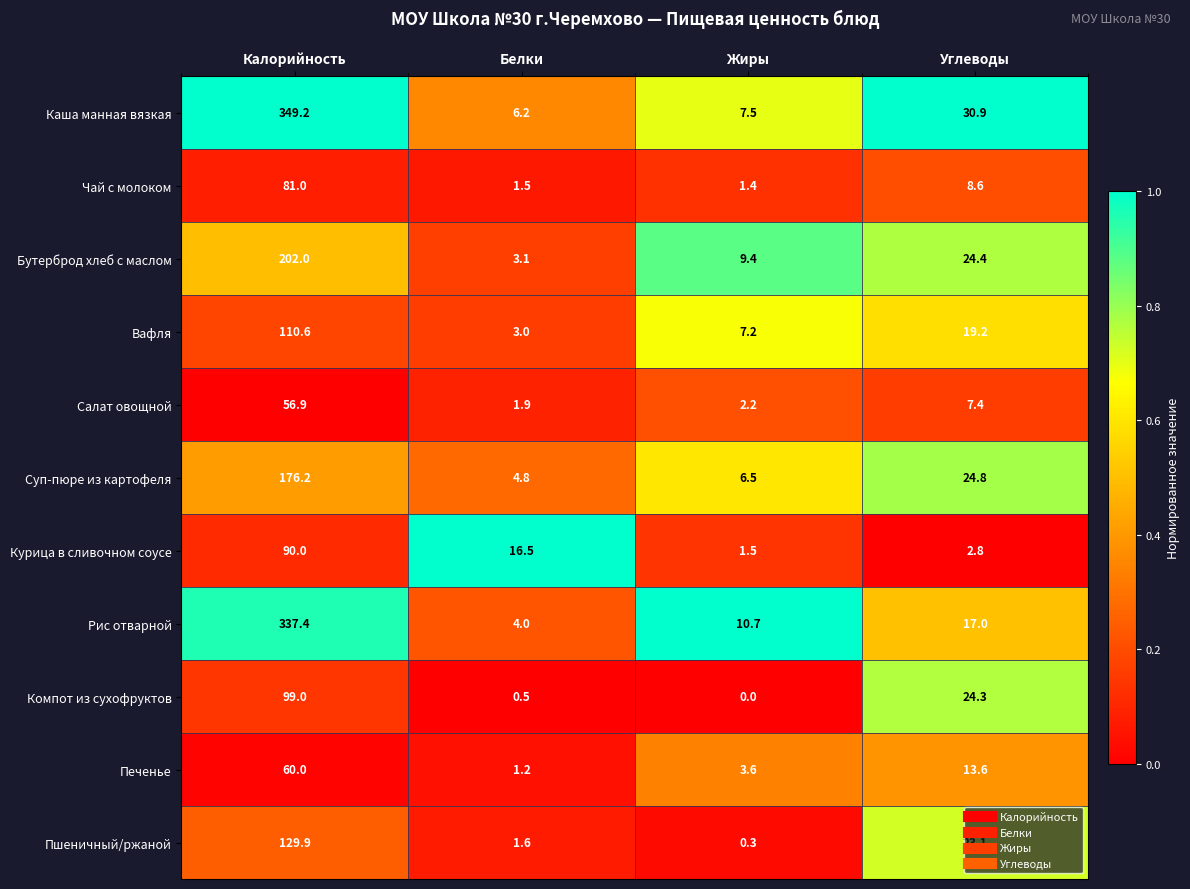

Where is Пшеничный/ржаной nearest to the value 65?

Углеводы